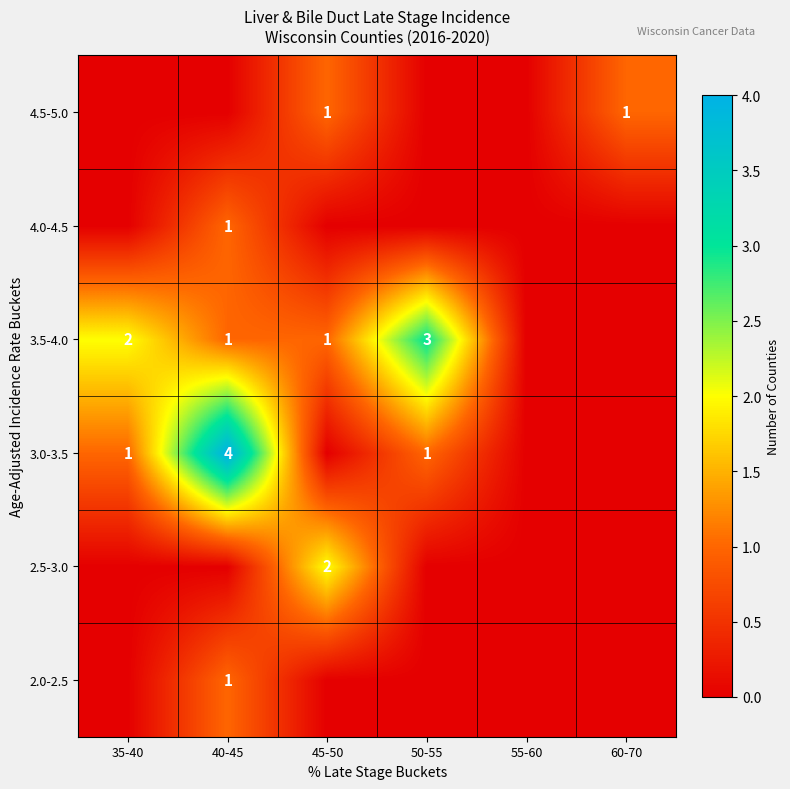

What is the spread (max minus min) of values at 60-70?

1